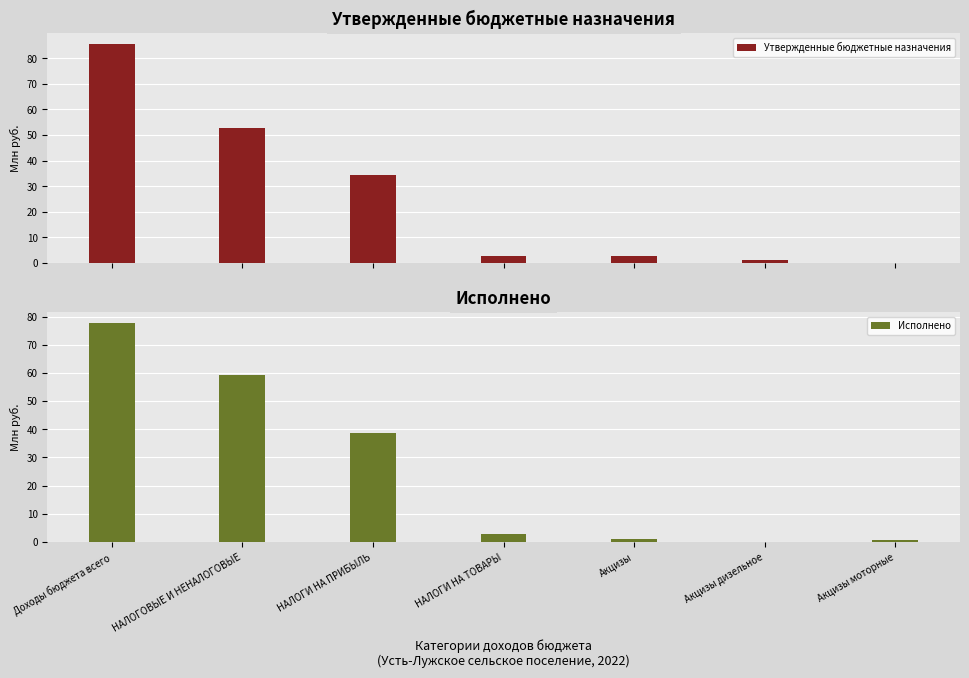

Reading left to right, list all the values displayed in this chart.

Утвержденные бюджетные назначения: 85.5	52.9	34.5	2.7	2.7	1.2	0.0
Исполнено: 77.7	59.1	38.7	2.7	1.3	0.0	0.7